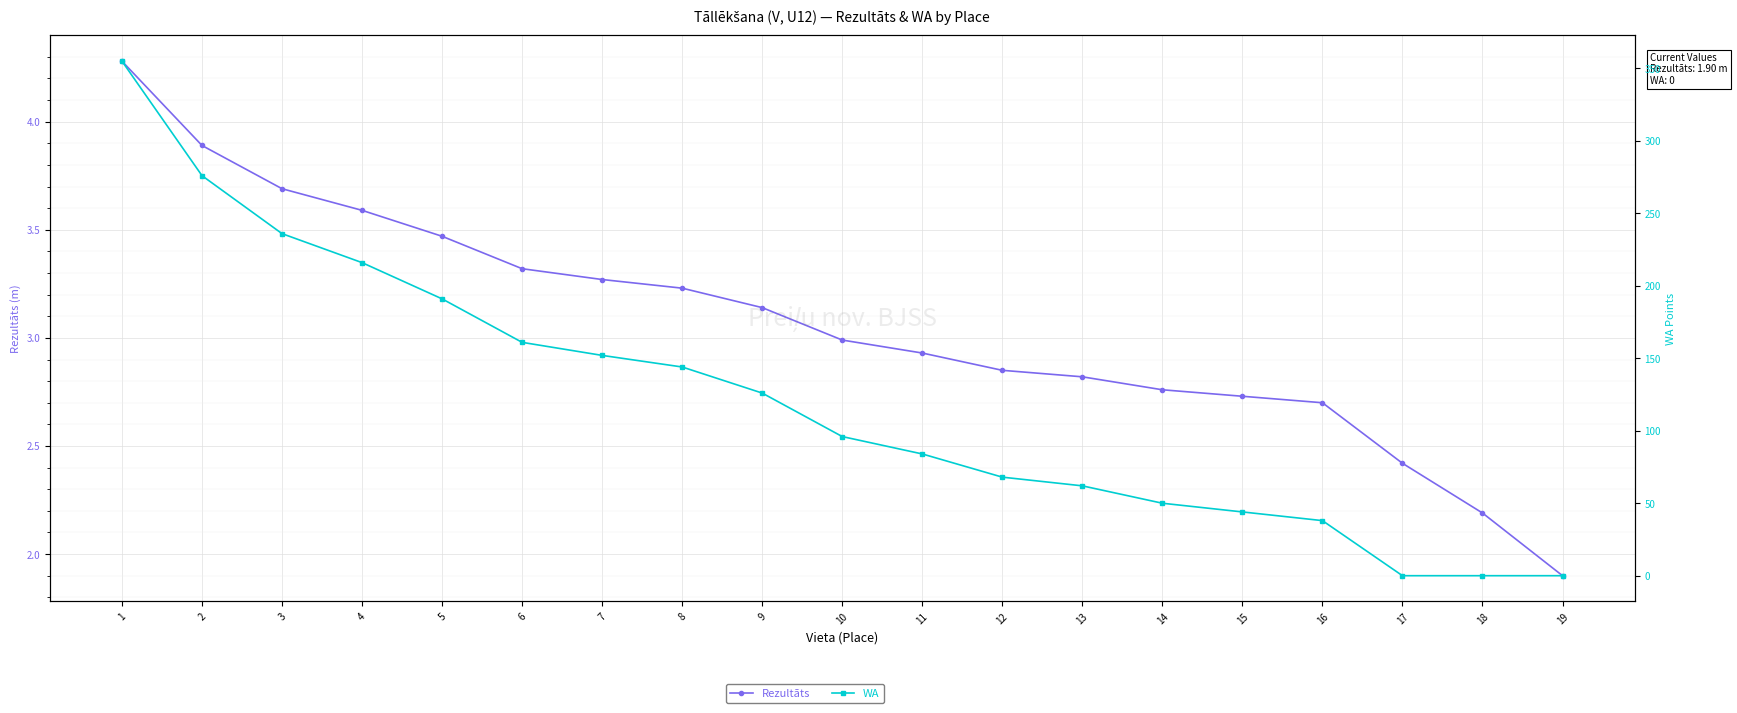

What is the sum of the Rezultāts values at 5 and 1?

7.8